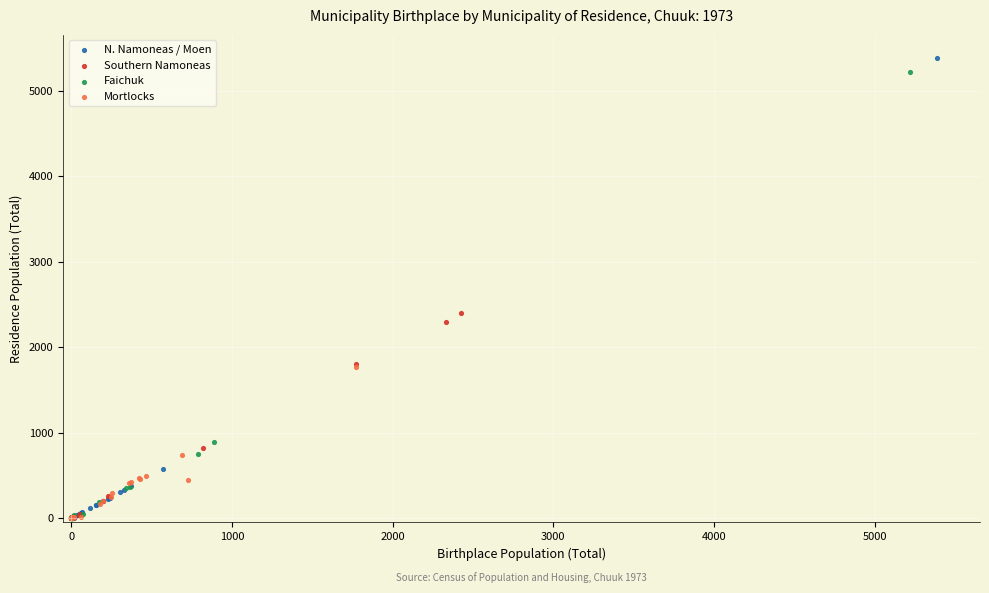

What are all the series names shown in the legend?

N. Namoneas / Moen, Southern Namoneas, Faichuk, Mortlocks